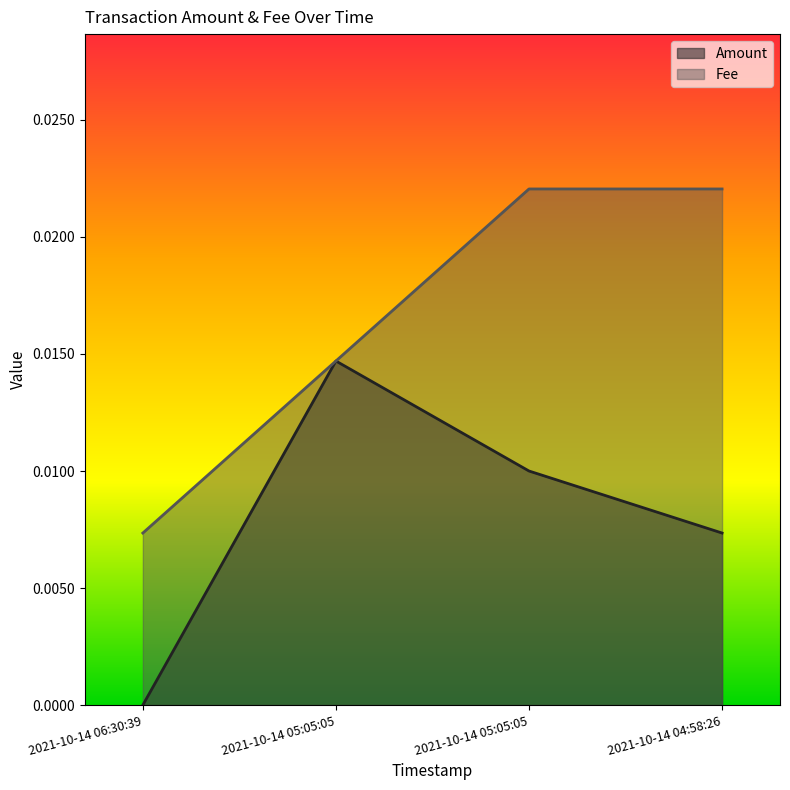

What are all the series names shown in the legend?

Amount, Fee